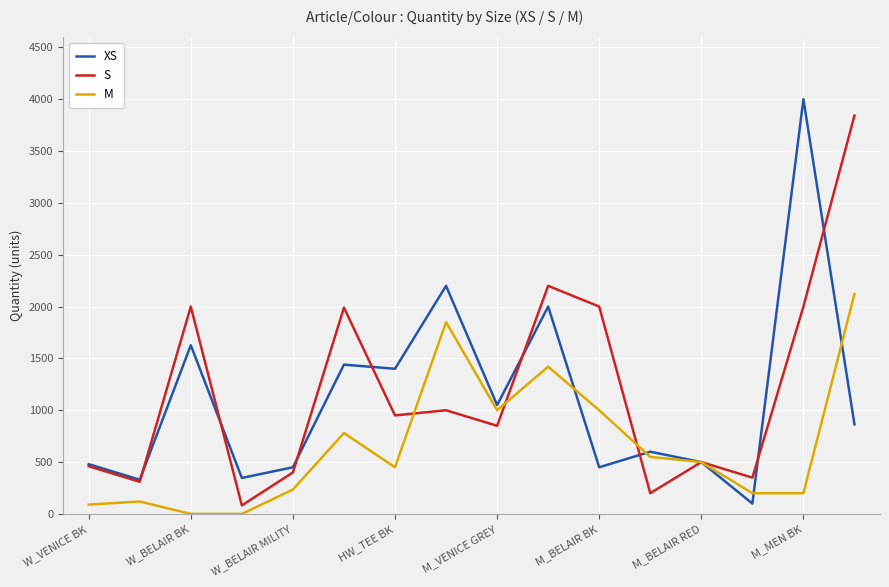

What is the greatest value displayed?

4000